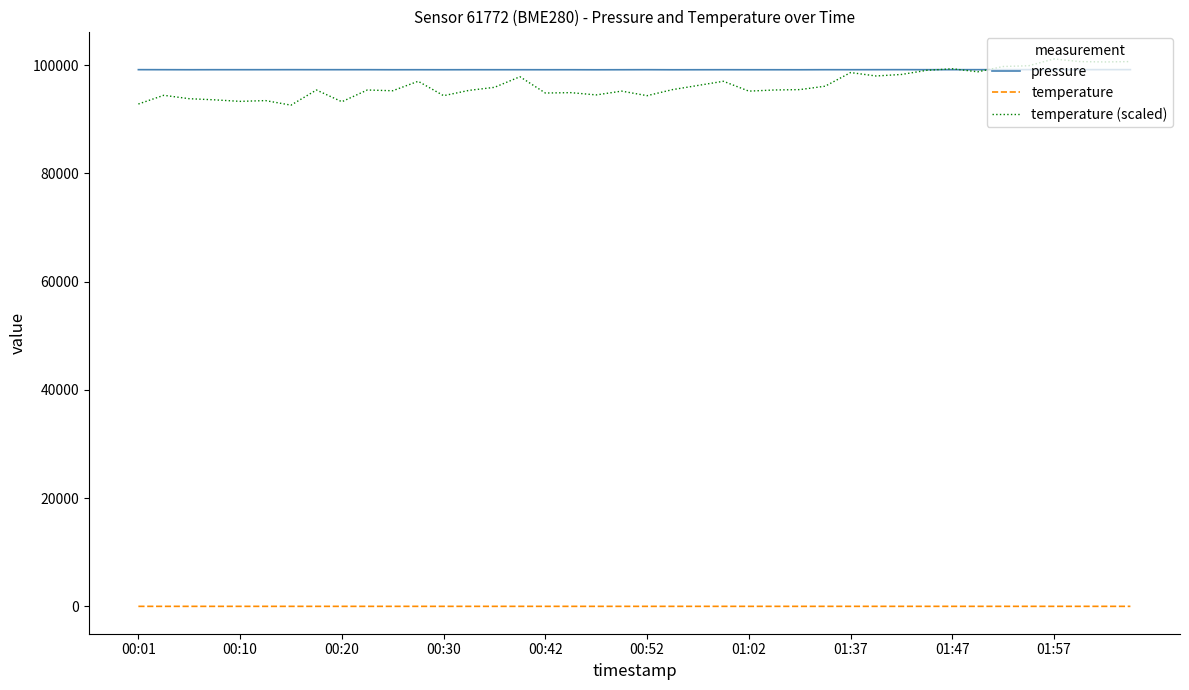

True or false: temperature (scaled) and temperature intersect in this chart.

False